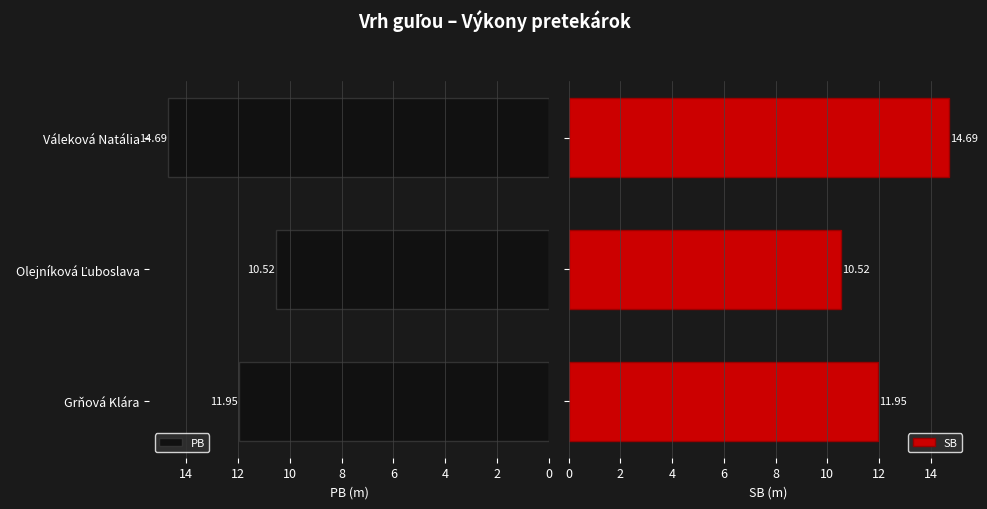

Reading left to right, transcribe all the data shown in this chart.

PB: 11.9	10.5	14.7
SB: 11.9	10.5	14.7